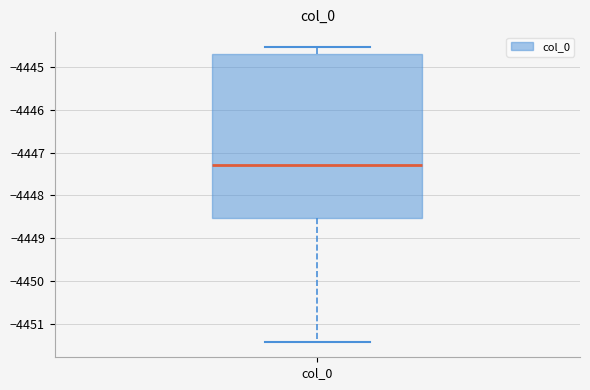

Transcribe this box plot: give where the median line is, the range the box spans, and where the two whiskers end, as read against the y-axis. The values are not printed on the chart, so give them approximately, as read against the axis.

median -4447.3, box -4448.5 to -4444.7, whiskers -4451.4 to -4444.5